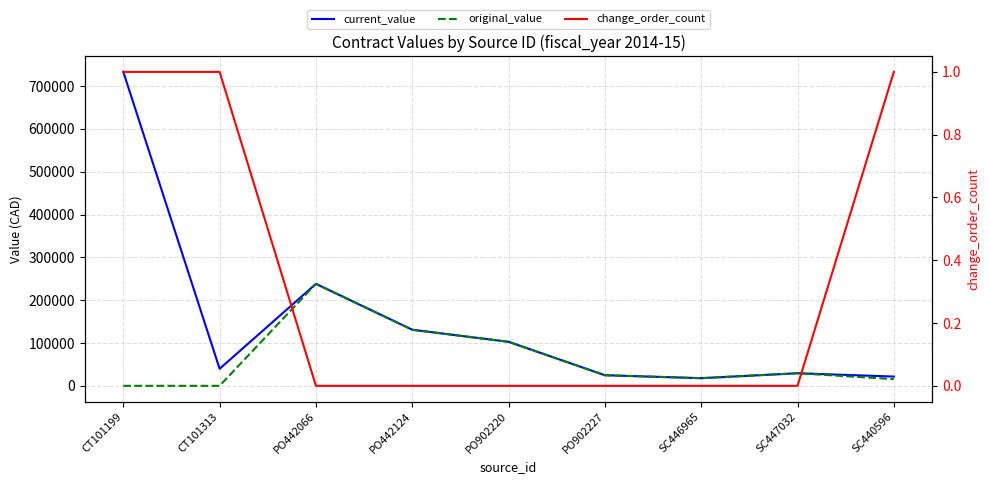

At which label does change_order_count reach its minimum?

PO442066